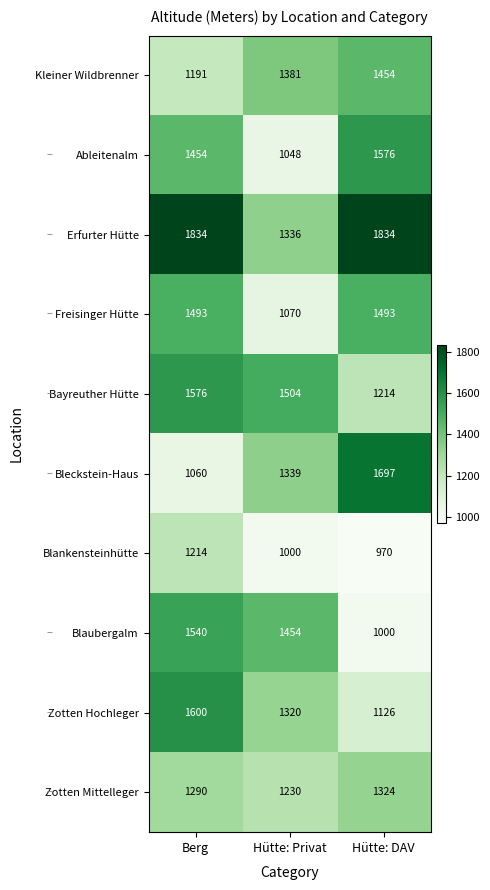

Reading right to left, extract all data points from this chart.

Kleiner Wildbrenner: 1454	1381	1191
Ableitenalm: 1576	1048	1454
Erfurter Hütte: 1834	1336	1834
Freisinger Hütte: 1493	1070	1493
Bayreuther Hütte: 1214	1504	1576
Bleckstein-Haus: 1697	1339	1060
Blankensteinhütte: 970	1000	1214
Blaubergalm: 1000	1454	1540
Zotten Hochleger: 1126	1320	1600
Zotten Mittelleger: 1324	1230	1290